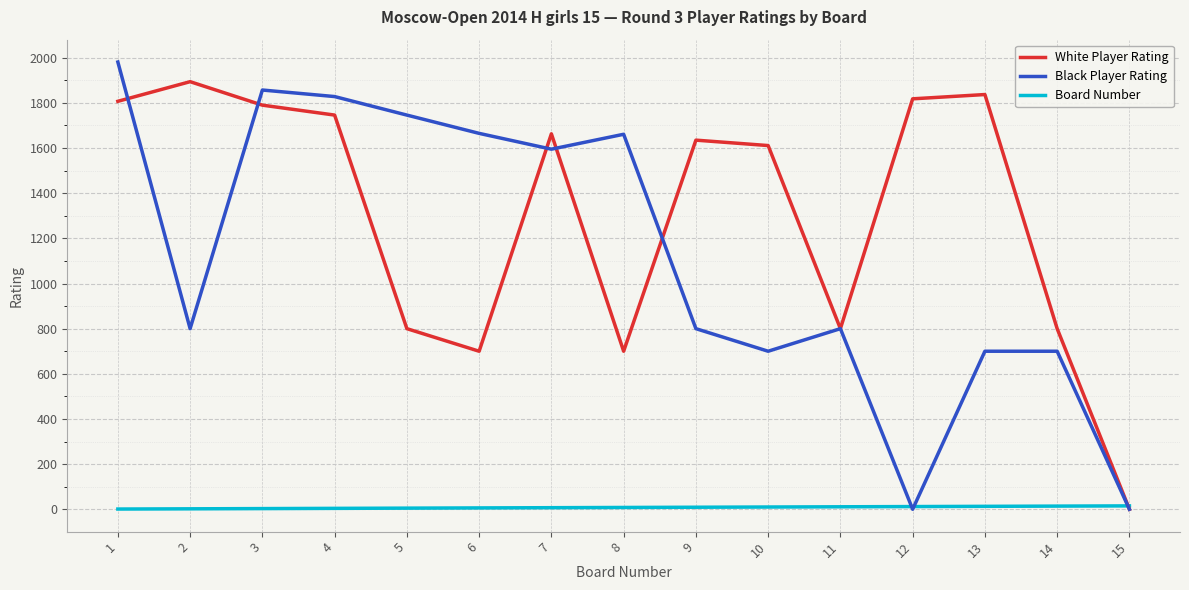

The White Player Rating series shows 1364 at 5. True or false?

False